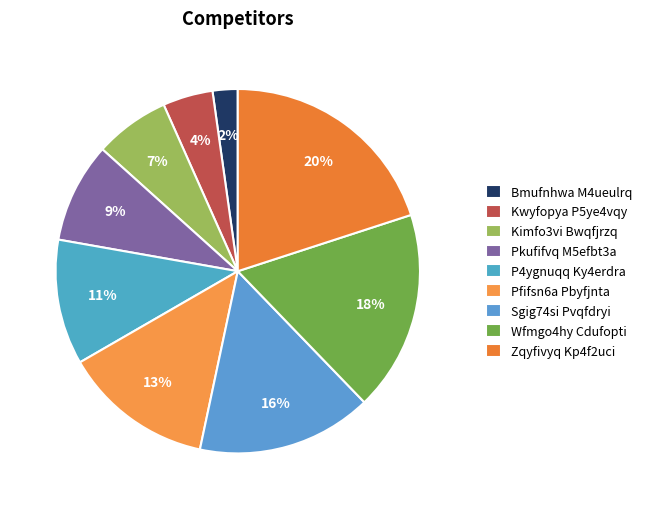

Which category has the smallest portion of the pie?

Bmufnhwa M4ueulrq